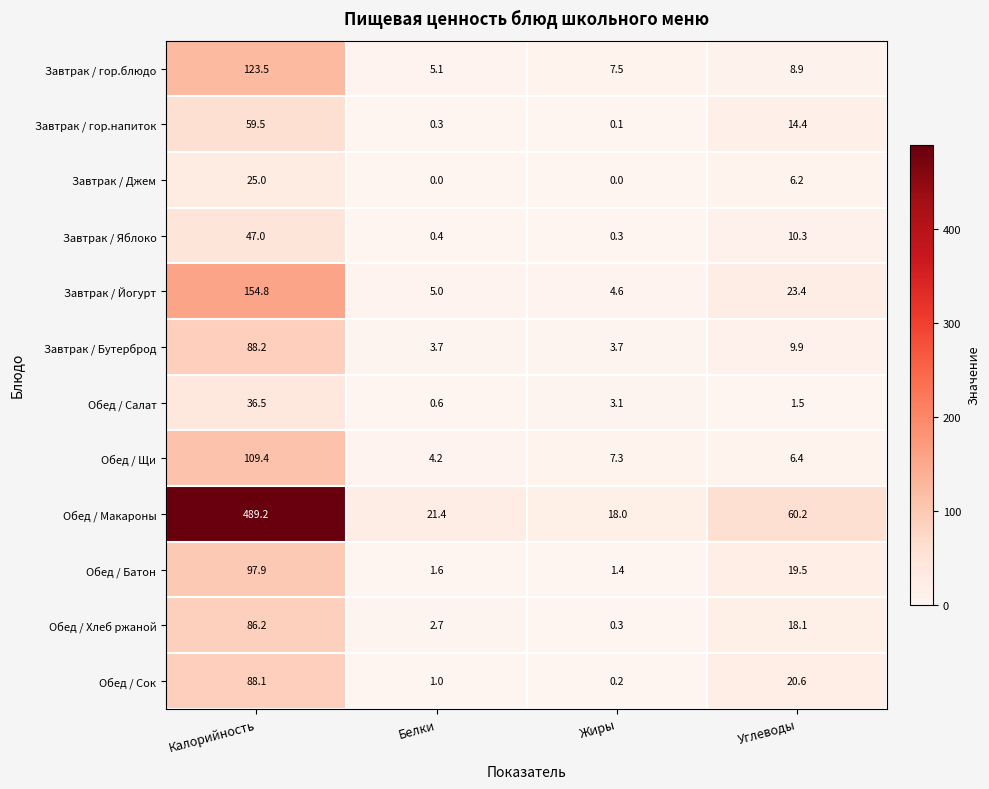

Between Белки and Жиры, which series saw the biggest shift?

Обед / Макароны